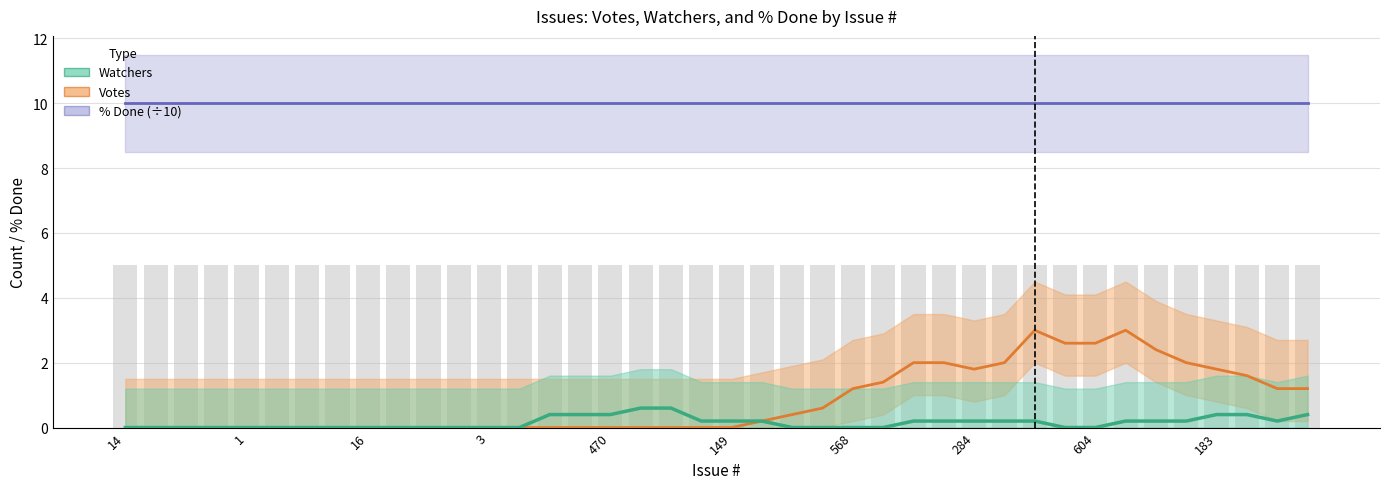

Does the chart contain stacked bars?

No